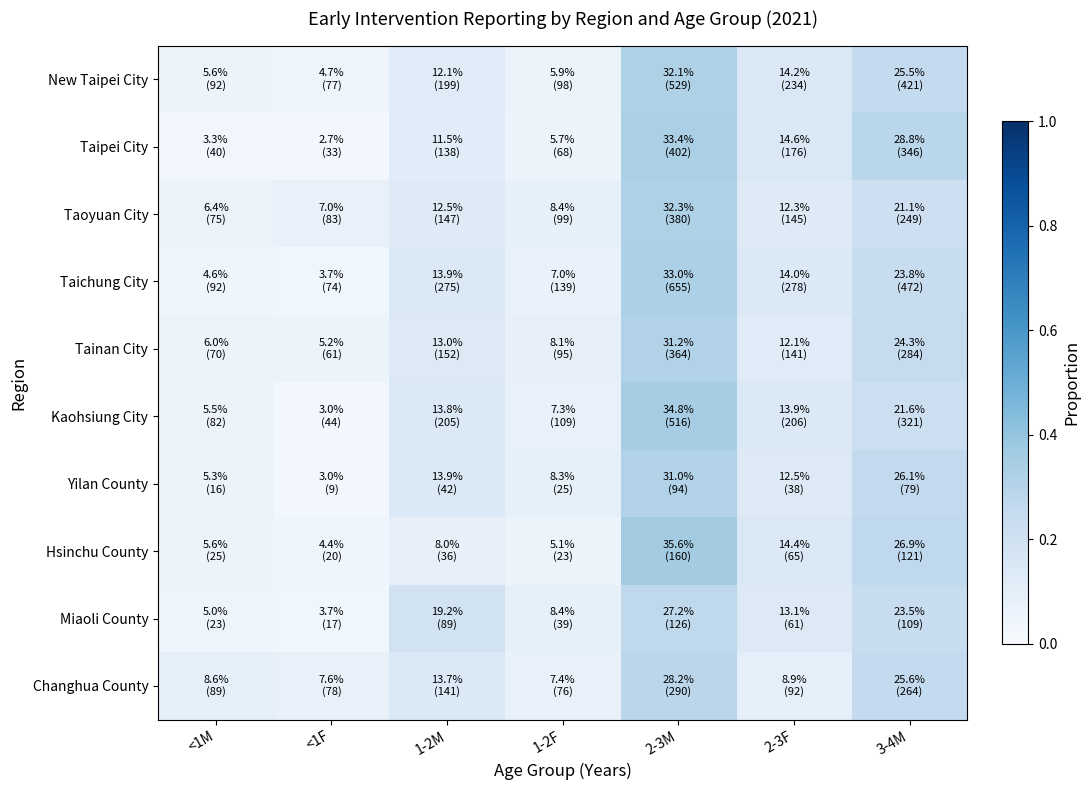

Reading right to left, what are all the values shown in this chart?

New Taipei City: 3-4M=0.3	2-3F=0.1	2-3M=0.3	1-2F=0.1	1-2M=0.1	<1F=0.0	<1M=0.1
Taipei City: 3-4M=0.3	2-3F=0.1	2-3M=0.3	1-2F=0.1	1-2M=0.1	<1F=0.0	<1M=0.0
Taoyuan City: 3-4M=0.2	2-3F=0.1	2-3M=0.3	1-2F=0.1	1-2M=0.1	<1F=0.1	<1M=0.1
Taichung City: 3-4M=0.2	2-3F=0.1	2-3M=0.3	1-2F=0.1	1-2M=0.1	<1F=0.0	<1M=0.0
Tainan City: 3-4M=0.2	2-3F=0.1	2-3M=0.3	1-2F=0.1	1-2M=0.1	<1F=0.1	<1M=0.1
Kaohsiung City: 3-4M=0.2	2-3F=0.1	2-3M=0.3	1-2F=0.1	1-2M=0.1	<1F=0.0	<1M=0.1
Yilan County: 3-4M=0.3	2-3F=0.1	2-3M=0.3	1-2F=0.1	1-2M=0.1	<1F=0.0	<1M=0.1
Hsinchu County: 3-4M=0.3	2-3F=0.1	2-3M=0.4	1-2F=0.1	1-2M=0.1	<1F=0.0	<1M=0.1
Miaoli County: 3-4M=0.2	2-3F=0.1	2-3M=0.3	1-2F=0.1	1-2M=0.2	<1F=0.0	<1M=0.0
Changhua County: 3-4M=0.3	2-3F=0.1	2-3M=0.3	1-2F=0.1	1-2M=0.1	<1F=0.1	<1M=0.1